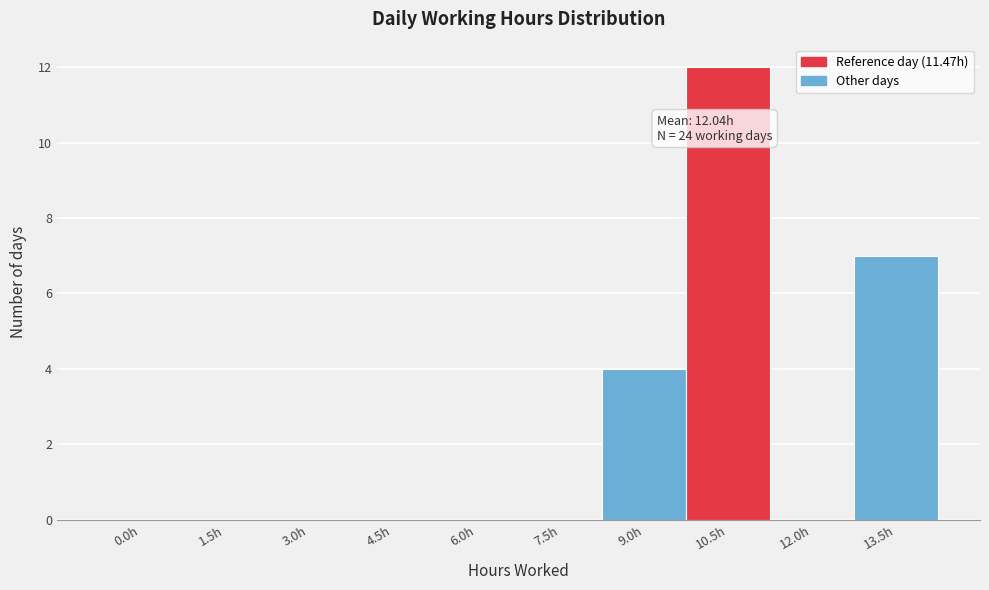

Reading right to left, transcribe all the data shown in this chart.

13.5h=7	12.0h=0	10.5h=12	9.0h=4	7.5h=0	6.0h=0	4.5h=0	3.0h=0	1.5h=0	0.0h=0